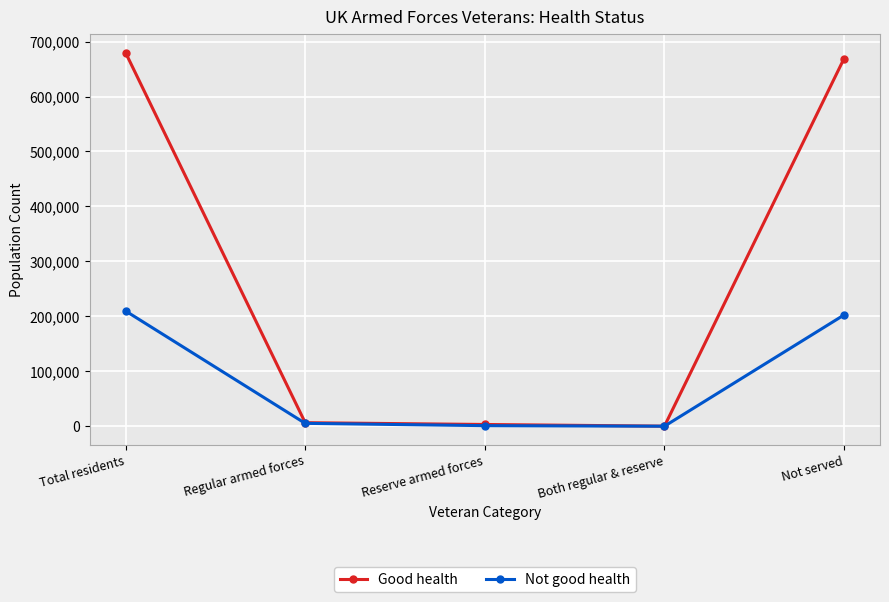

List the series in order of their overall mean, lowest first.

Not good health, Good health